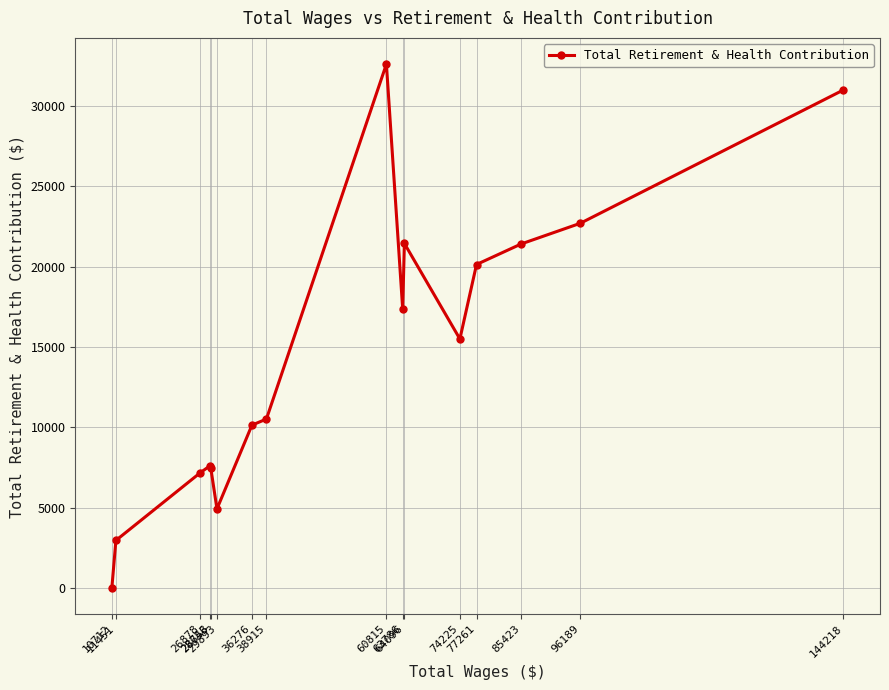

What value does the data have at 64096, to the nearest 10?

21440